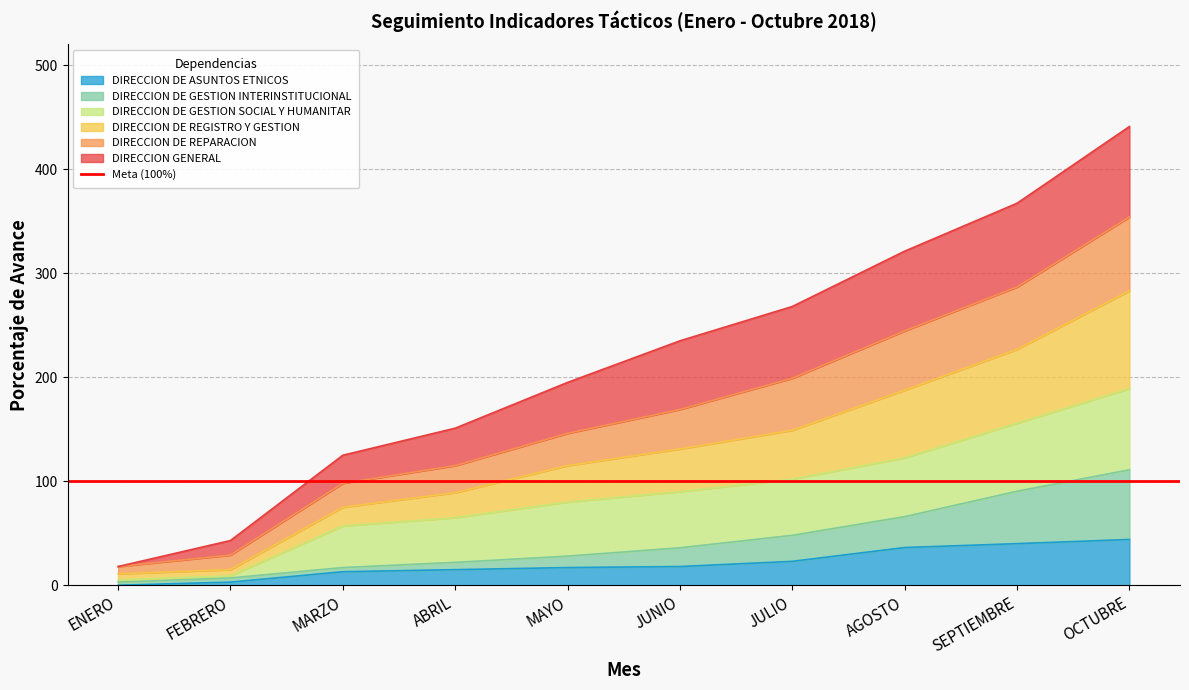

The value of DIRECCION DE GESTION INTERINSTITUCIONAL at JULIO is 30.1. True or false?

False